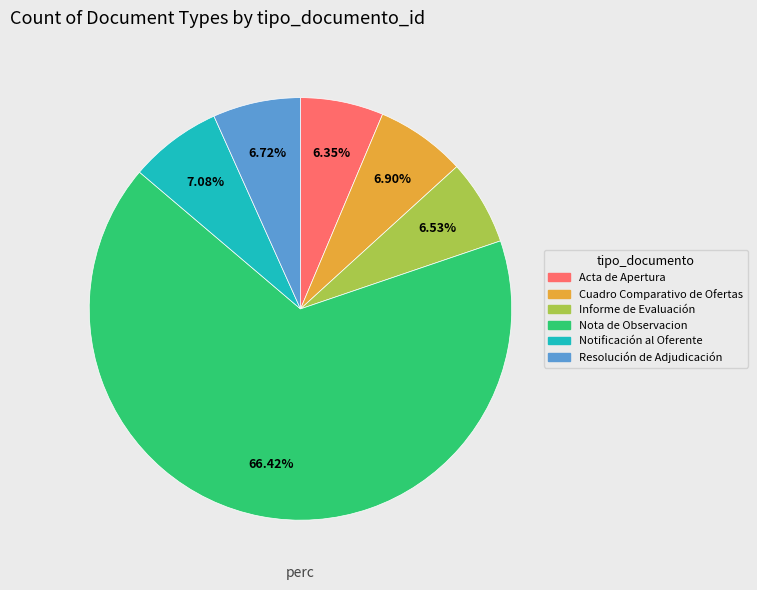

Which category has the biggest portion of the pie?

Nota de Observacion